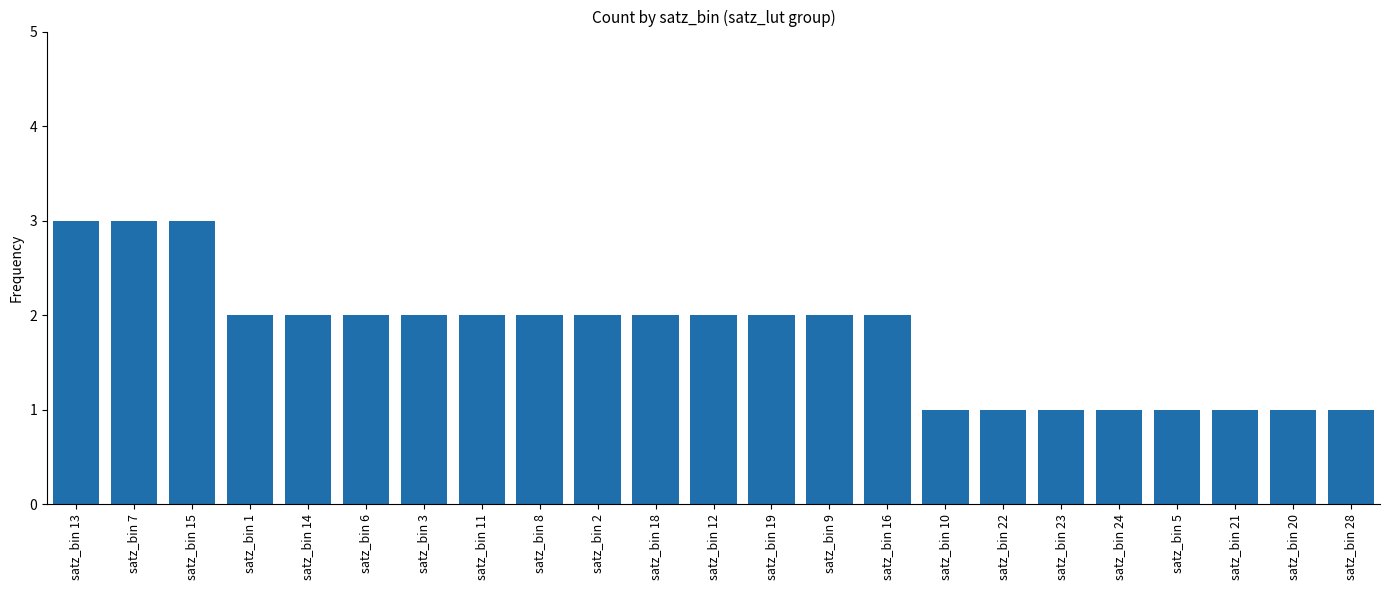

Are the bars horizontal?

No